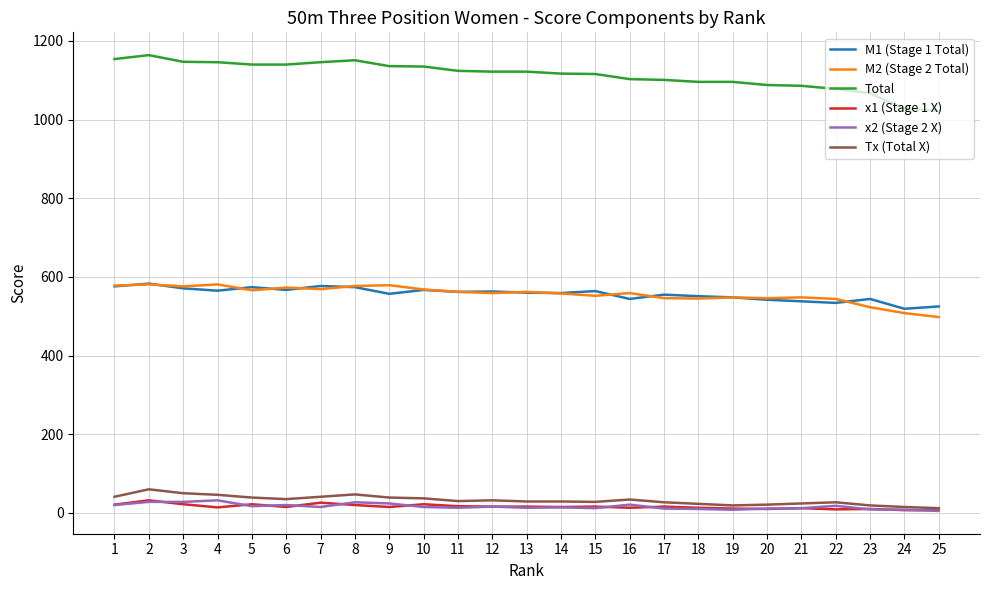

What is the maximum value for Tx (Total X)?

60